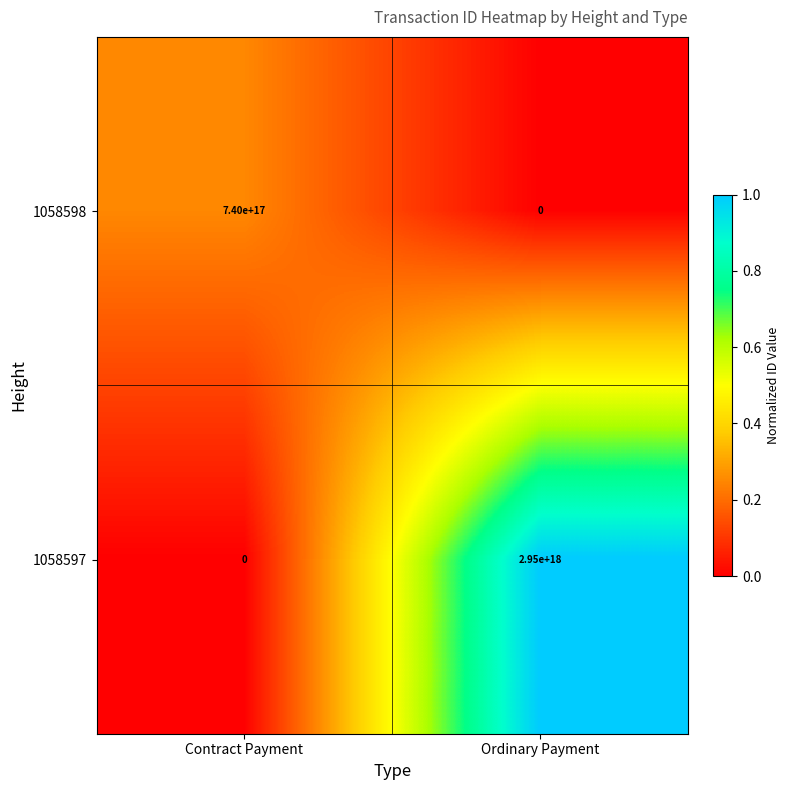

How many data points does each series have?

2